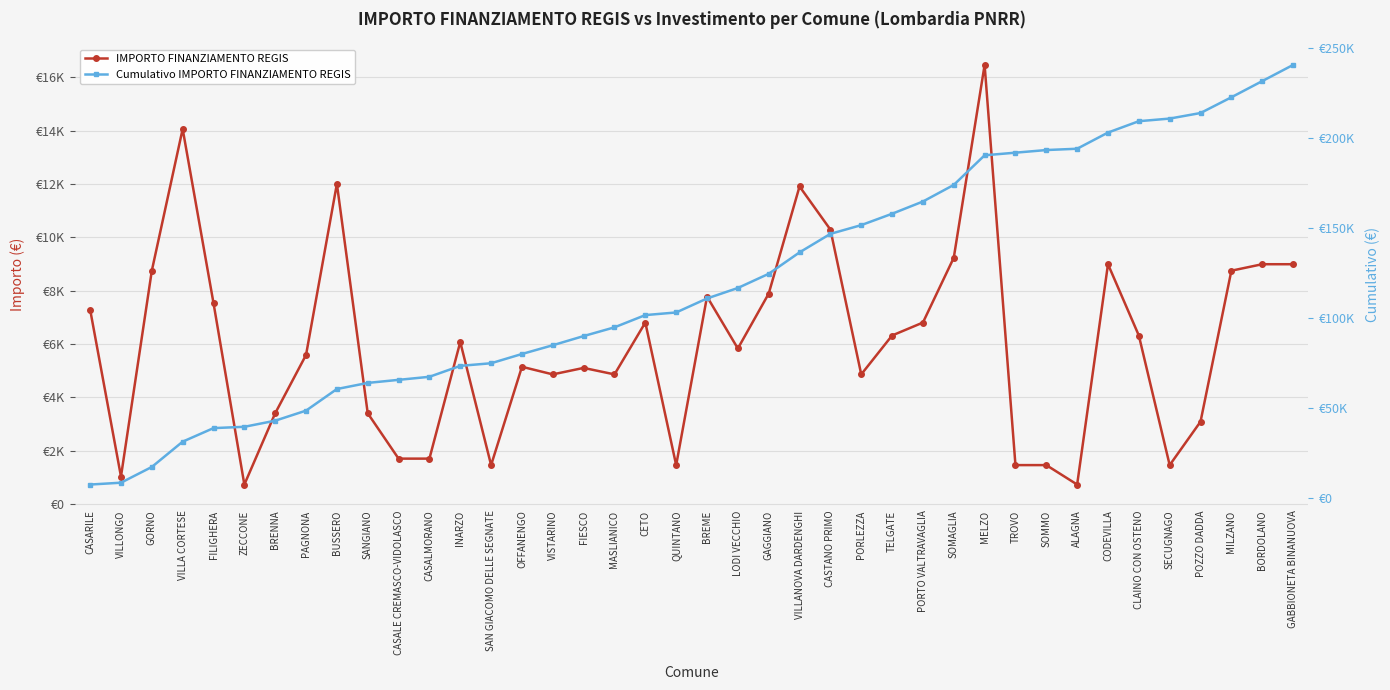

What is the spread (max minus min) of values at CASALMORANO?

65491